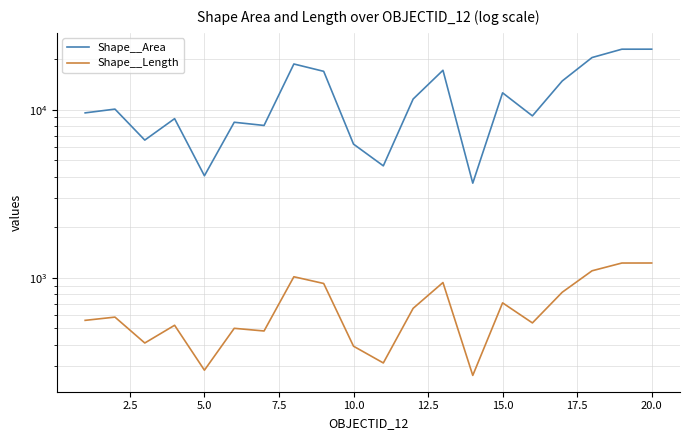

How many interior local peaks does the Shape__Length series have?

6